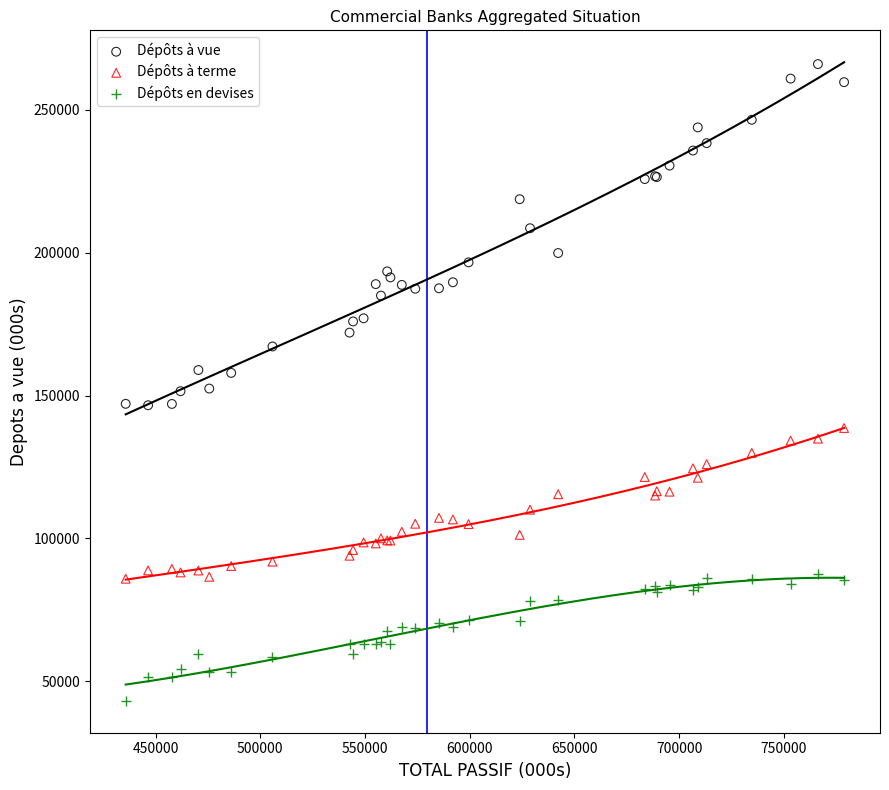

What are all the series names shown in the legend?

Dépôts à vue, Dépôts à terme, Dépôts en devises